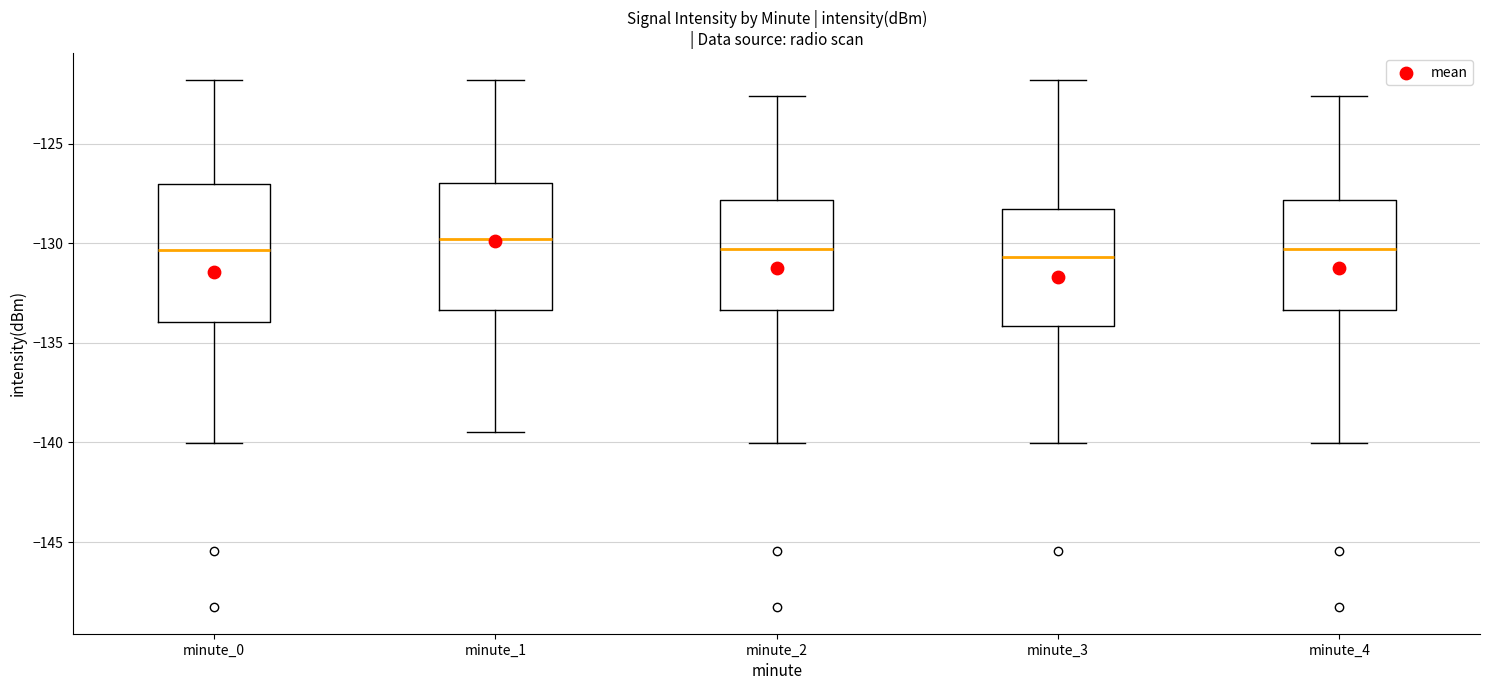

Reading left to right, transcribe this box plot: for each box, give where its median line is, the range the box spans, and where its two whiskers end, as read against the y-axis. The values are not printed on the chart, so give them approximately, as read against the axis.

minute_0: median -130.5, box -134.0 to -127.0, whiskers -140.0 to -122.0
minute_1: median -130.0, box -133.5 to -127.0, whiskers -139.5 to -122.0
minute_2: median -130.5, box -133.5 to -128.0, whiskers -140.0 to -122.5
minute_3: median -130.5, box -134.0 to -128.5, whiskers -140.0 to -122.0
minute_4: median -130.5, box -133.5 to -128.0, whiskers -140.0 to -122.5